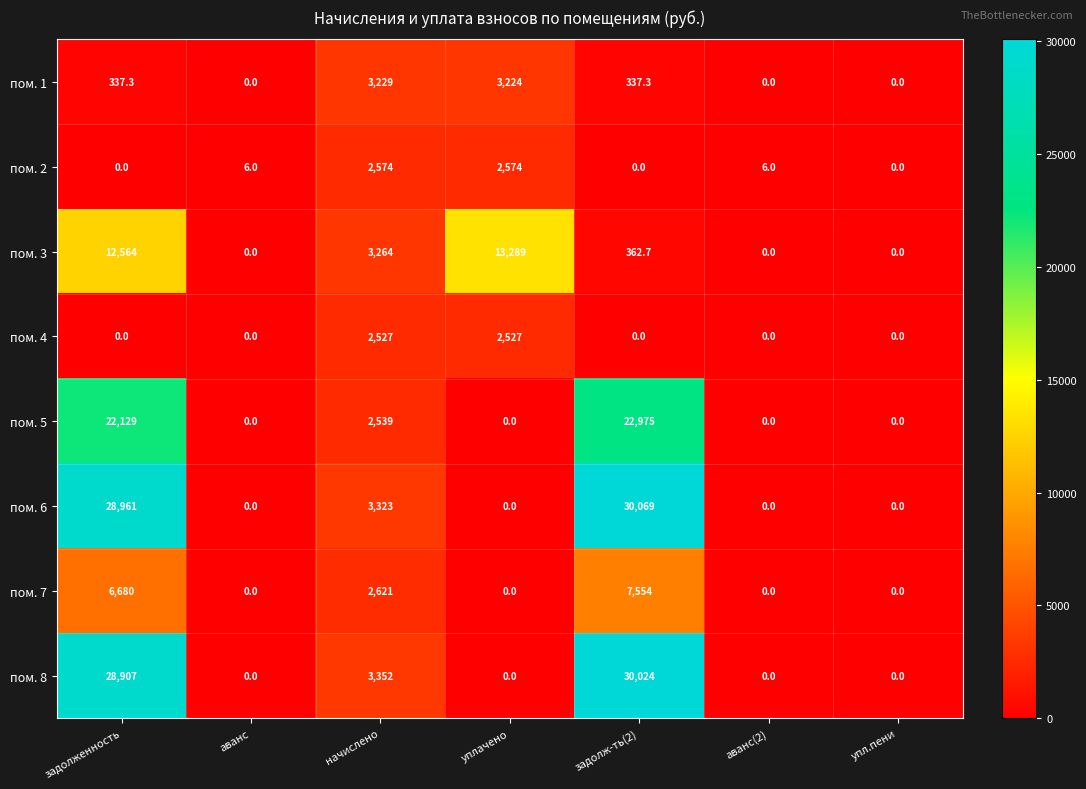

The value of пом. 8 at задолж-ть(2) is 30024.0. True or false?

True